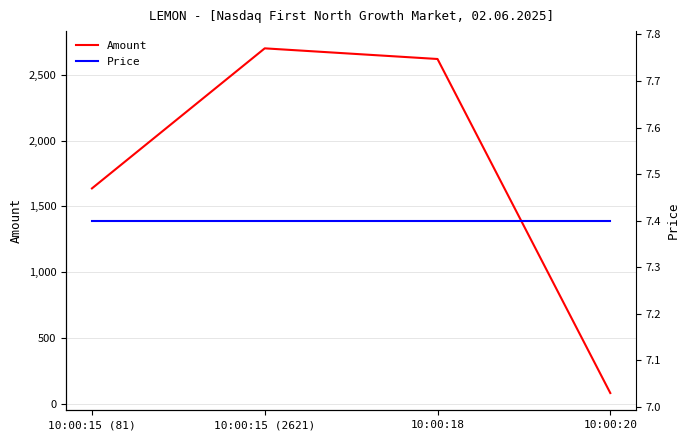

How many categories are shown in the chart?

4